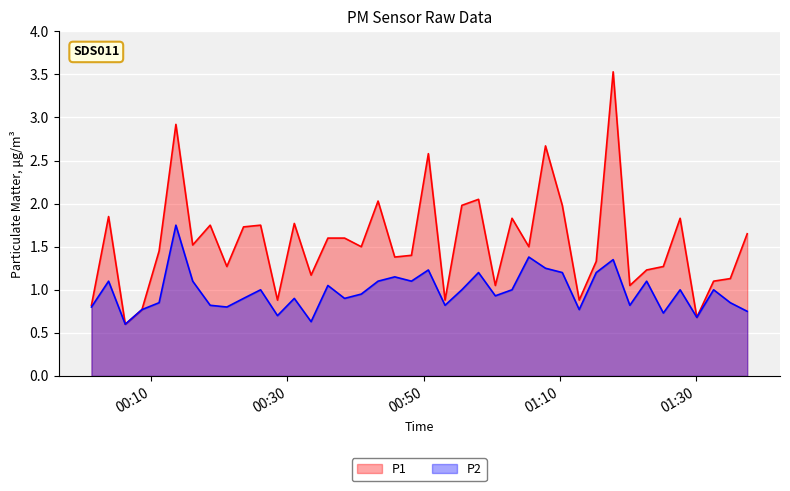

True or false: P1 has a value of 1.3 at 2022-10-31T01:15:20.

True